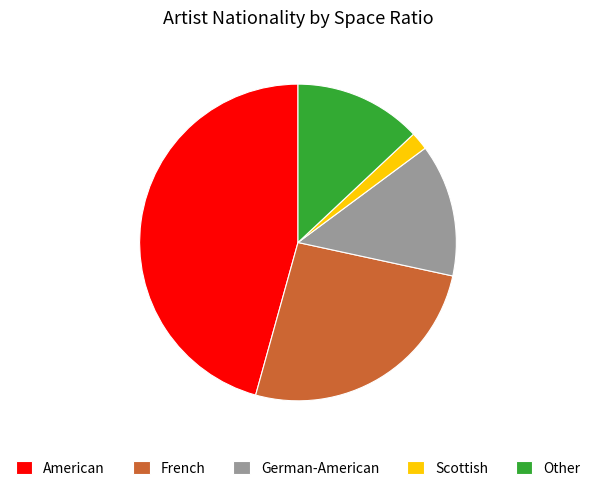

How many slices are in this pie chart?

5